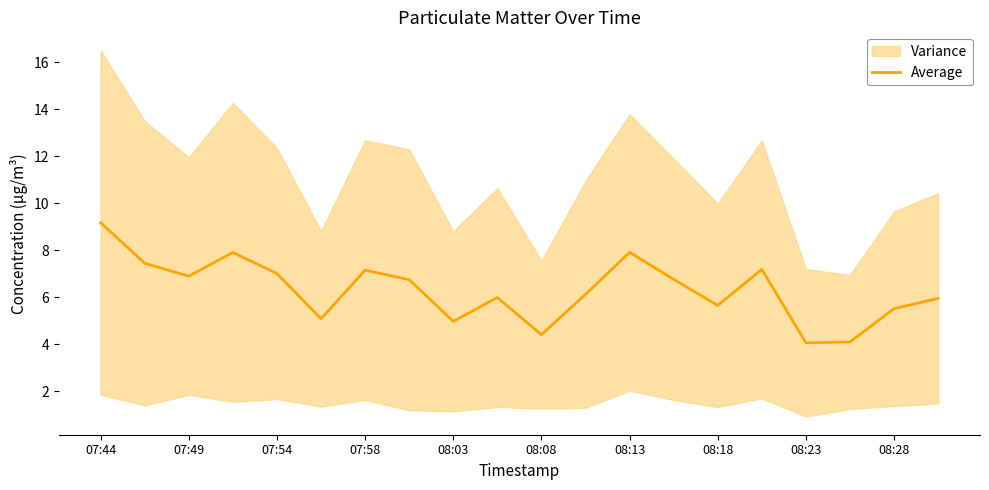

How many points are higher than both their immediate neighbors (excluding endpoints)?

5